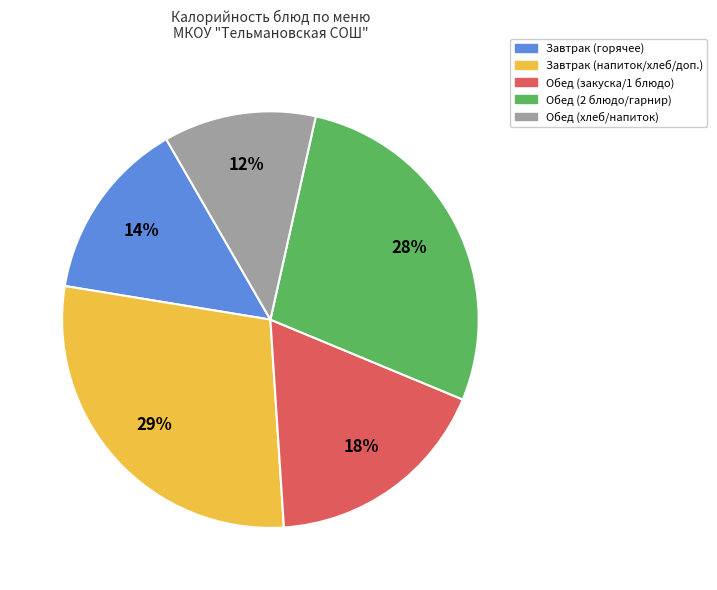

To the nearest percent, what is the average slice percentage?

20%